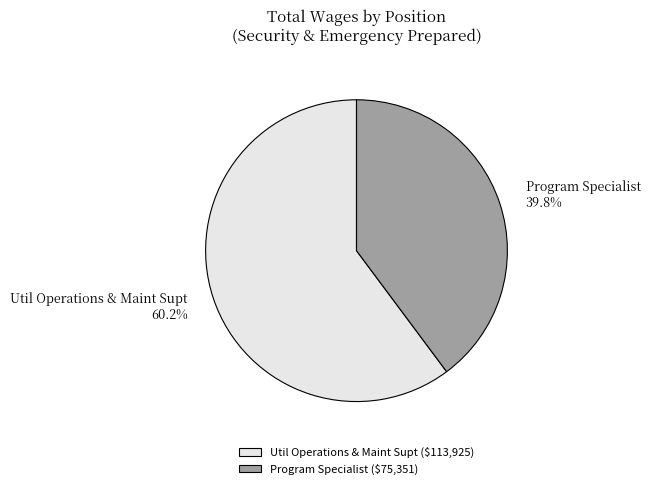

Which has a higher value, Program Specialist or Util Operations & Maint Supt?

Util Operations & Maint Supt